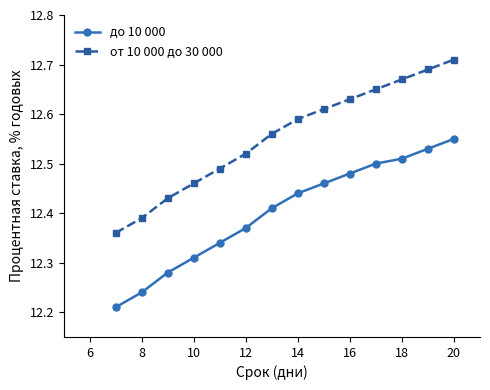

Rank the series by their maximum value, from lowest to highest.

до 10 000, от 10 000 до 30 000